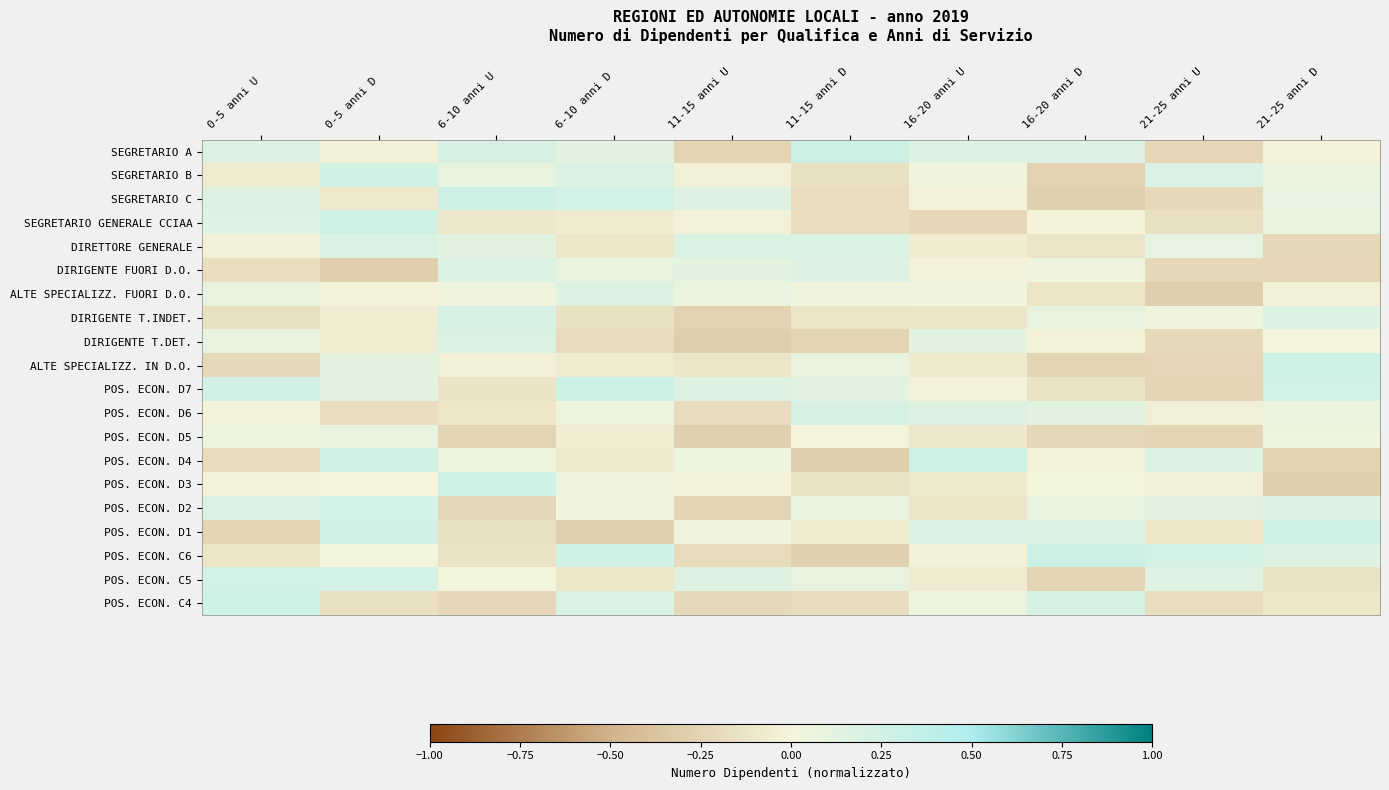

Reading left to right, what are all the values shown in this chart?

SEGRETARIO A: 0-5 anni U=0.2	0-5 anni D=-0.0	6-10 anni U=0.2	6-10 anni D=0.1	11-15 anni U=-0.2	11-15 anni D=0.3	16-20 anni U=0.2	16-20 anni D=0.2	21-25 anni U=-0.2	21-25 anni D=-0.0
SEGRETARIO B: 0-5 anni U=-0.1	0-5 anni D=0.3	6-10 anni U=0.1	6-10 anni D=0.2	11-15 anni U=-0.0	11-15 anni D=-0.2	16-20 anni U=0.0	16-20 anni D=-0.3	21-25 anni U=0.2	21-25 anni D=0.1
SEGRETARIO C: 0-5 anni U=0.2	0-5 anni D=-0.1	6-10 anni U=0.3	6-10 anni D=0.2	11-15 anni U=0.2	11-15 anni D=-0.2	16-20 anni U=-0.0	16-20 anni D=-0.3	21-25 anni U=-0.2	21-25 anni D=0.1
SEGRETARIO GENERALE CCIAA: 0-5 anni U=0.1	0-5 anni D=0.3	6-10 anni U=-0.1	6-10 anni D=-0.1	11-15 anni U=-0.0	11-15 anni D=-0.2	16-20 anni U=-0.2	16-20 anni D=-0.0	21-25 anni U=-0.2	21-25 anni D=0.1
DIRETTORE GENERALE: 0-5 anni U=-0.0	0-5 anni D=0.2	6-10 anni U=0.1	6-10 anni D=-0.1	11-15 anni U=0.2	11-15 anni D=0.2	16-20 anni U=-0.1	16-20 anni D=-0.1	21-25 anni U=0.1	21-25 anni D=-0.2
DIRIGENTE FUORI D.O.: 0-5 anni U=-0.2	0-5 anni D=-0.3	6-10 anni U=0.2	6-10 anni D=0.1	11-15 anni U=0.1	11-15 anni D=0.2	16-20 anni U=-0.0	16-20 anni D=0.0	21-25 anni U=-0.2	21-25 anni D=-0.2
ALTE SPECIALIZZ. FUORI D.O.: 0-5 anni U=0.1	0-5 anni D=-0.0	6-10 anni U=0.0	6-10 anni D=0.2	11-15 anni U=0.1	11-15 anni D=0.0	16-20 anni U=0.0	16-20 anni D=-0.1	21-25 anni U=-0.3	21-25 anni D=-0.0
DIRIGENTE T.INDET.: 0-5 anni U=-0.2	0-5 anni D=-0.1	6-10 anni U=0.2	6-10 anni D=-0.2	11-15 anni U=-0.3	11-15 anni D=-0.1	16-20 anni U=-0.1	16-20 anni D=0.1	21-25 anni U=0.0	21-25 anni D=0.2
DIRIGENTE T.DET.: 0-5 anni U=0.1	0-5 anni D=-0.1	6-10 anni U=0.2	6-10 anni D=-0.2	11-15 anni U=-0.3	11-15 anni D=-0.2	16-20 anni U=0.1	16-20 anni D=-0.0	21-25 anni U=-0.2	21-25 anni D=0.0
ALTE SPECIALIZZ. IN D.O.: 0-5 anni U=-0.2	0-5 anni D=0.1	6-10 anni U=-0.0	6-10 anni D=-0.1	11-15 anni U=-0.1	11-15 anni D=0.1	16-20 anni U=-0.1	16-20 anni D=-0.2	21-25 anni U=-0.2	21-25 anni D=0.3
POS. ECON. D7: 0-5 anni U=0.2	0-5 anni D=0.1	6-10 anni U=-0.1	6-10 anni D=0.3	11-15 anni U=0.2	11-15 anni D=0.1	16-20 anni U=-0.0	16-20 anni D=-0.1	21-25 anni U=-0.2	21-25 anni D=0.2
POS. ECON. D6: 0-5 anni U=-0.0	0-5 anni D=-0.2	6-10 anni U=-0.1	6-10 anni D=0.0	11-15 anni U=-0.2	11-15 anni D=0.2	16-20 anni U=0.2	16-20 anni D=0.1	21-25 anni U=-0.0	21-25 anni D=0.1
POS. ECON. D5: 0-5 anni U=0.1	0-5 anni D=0.1	6-10 anni U=-0.2	6-10 anni D=-0.1	11-15 anni U=-0.3	11-15 anni D=-0.0	16-20 anni U=-0.1	16-20 anni D=-0.2	21-25 anni U=-0.2	21-25 anni D=0.1
POS. ECON. D4: 0-5 anni U=-0.2	0-5 anni D=0.3	6-10 anni U=0.0	6-10 anni D=-0.1	11-15 anni U=0.1	11-15 anni D=-0.3	16-20 anni U=0.3	16-20 anni D=-0.0	21-25 anni U=0.2	21-25 anni D=-0.3
POS. ECON. D3: 0-5 anni U=-0.0	0-5 anni D=-0.0	6-10 anni U=0.3	6-10 anni D=0.0	11-15 anni U=-0.0	11-15 anni D=-0.1	16-20 anni U=-0.1	16-20 anni D=0.0	21-25 anni U=-0.0	21-25 anni D=-0.3
POS. ECON. D2: 0-5 anni U=0.2	0-5 anni D=0.2	6-10 anni U=-0.2	6-10 anni D=0.0	11-15 anni U=-0.2	11-15 anni D=0.1	16-20 anni U=-0.1	16-20 anni D=0.1	21-25 anni U=0.1	21-25 anni D=0.2
POS. ECON. D1: 0-5 anni U=-0.2	0-5 anni D=0.2	6-10 anni U=-0.2	6-10 anni D=-0.3	11-15 anni U=0.0	11-15 anni D=-0.1	16-20 anni U=0.2	16-20 anni D=0.2	21-25 anni U=-0.1	21-25 anni D=0.3
POS. ECON. C6: 0-5 anni U=-0.1	0-5 anni D=0.0	6-10 anni U=-0.1	6-10 anni D=0.3	11-15 anni U=-0.2	11-15 anni D=-0.3	16-20 anni U=-0.0	16-20 anni D=0.3	21-25 anni U=0.2	21-25 anni D=0.1
POS. ECON. C5: 0-5 anni U=0.2	0-5 anni D=0.2	6-10 anni U=0.0	6-10 anni D=-0.1	11-15 anni U=0.2	11-15 anni D=0.1	16-20 anni U=-0.1	16-20 anni D=-0.2	21-25 anni U=0.1	21-25 anni D=-0.1
POS. ECON. C4: 0-5 anni U=0.3	0-5 anni D=-0.2	6-10 anni U=-0.2	6-10 anni D=0.2	11-15 anni U=-0.2	11-15 anni D=-0.2	16-20 anni U=0.1	16-20 anni D=0.2	21-25 anni U=-0.2	21-25 anni D=-0.1